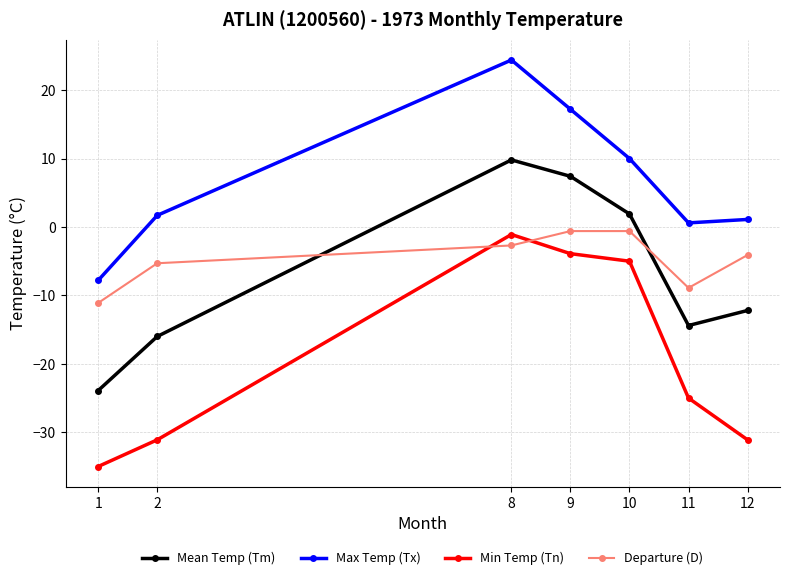

True or false: Departure (D) and Max Temp (Tx) cross at least once.

False